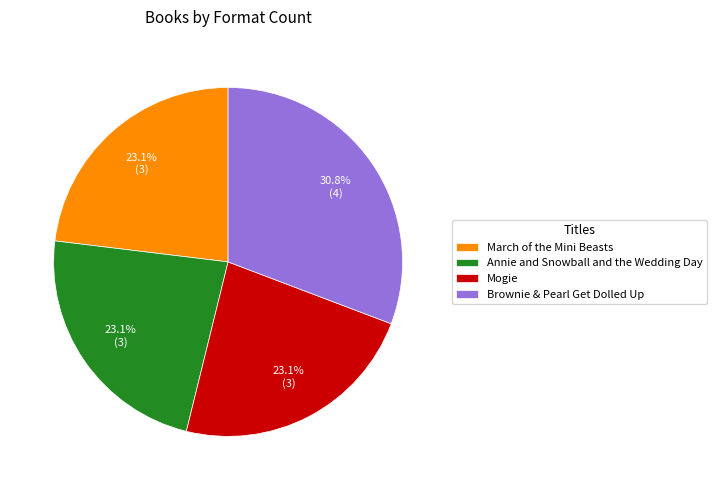

Which slice is the largest?

Brownie & Pearl Get Dolled Up